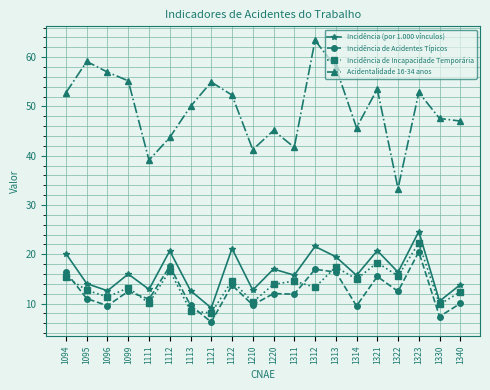

Is the value of Incidência (por 1.000 vínculos) at 1095 greater than the value of Incidência de Incapacidade Temporária at 1314?

No